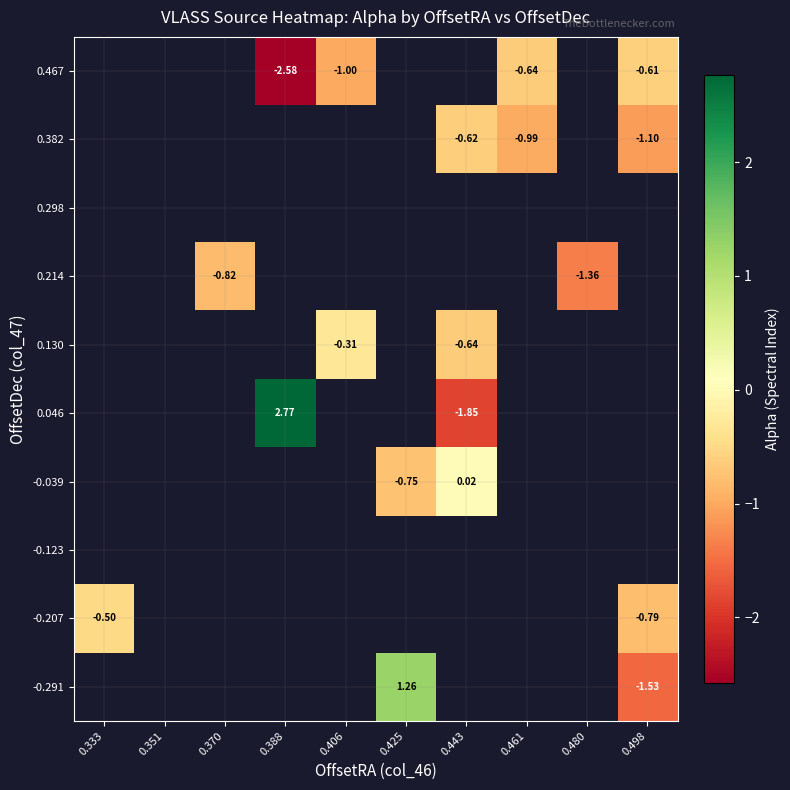

Which has a higher value, 0.406 or 0.370?

0.370